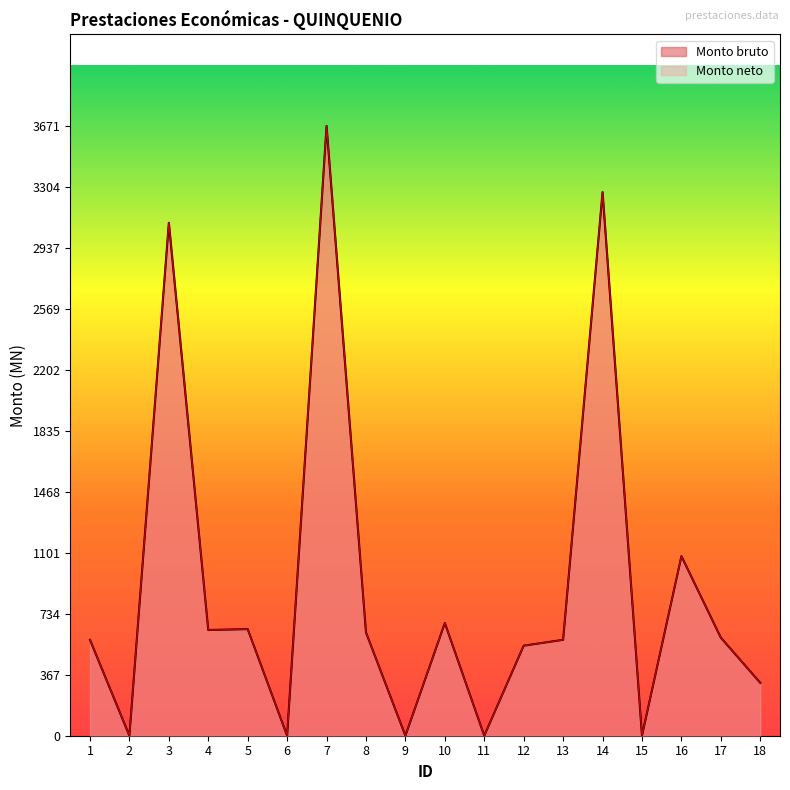

True or false: Monto bruto and Monto neto cross at least once.

False